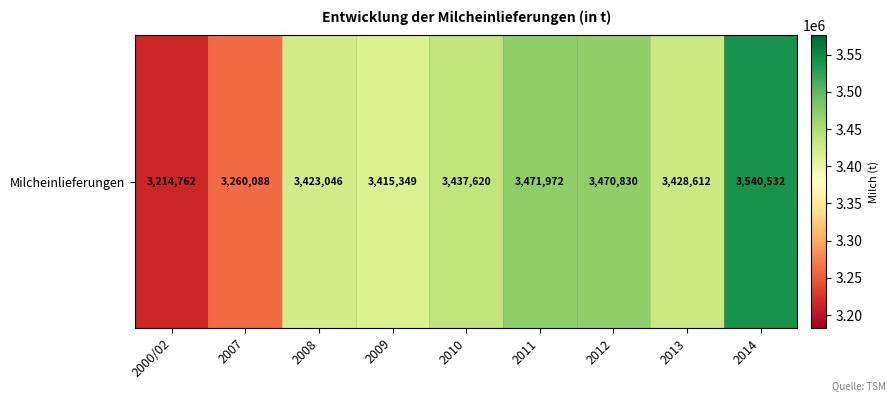

What is the sum of the values at 2007 and 2008?

6683134